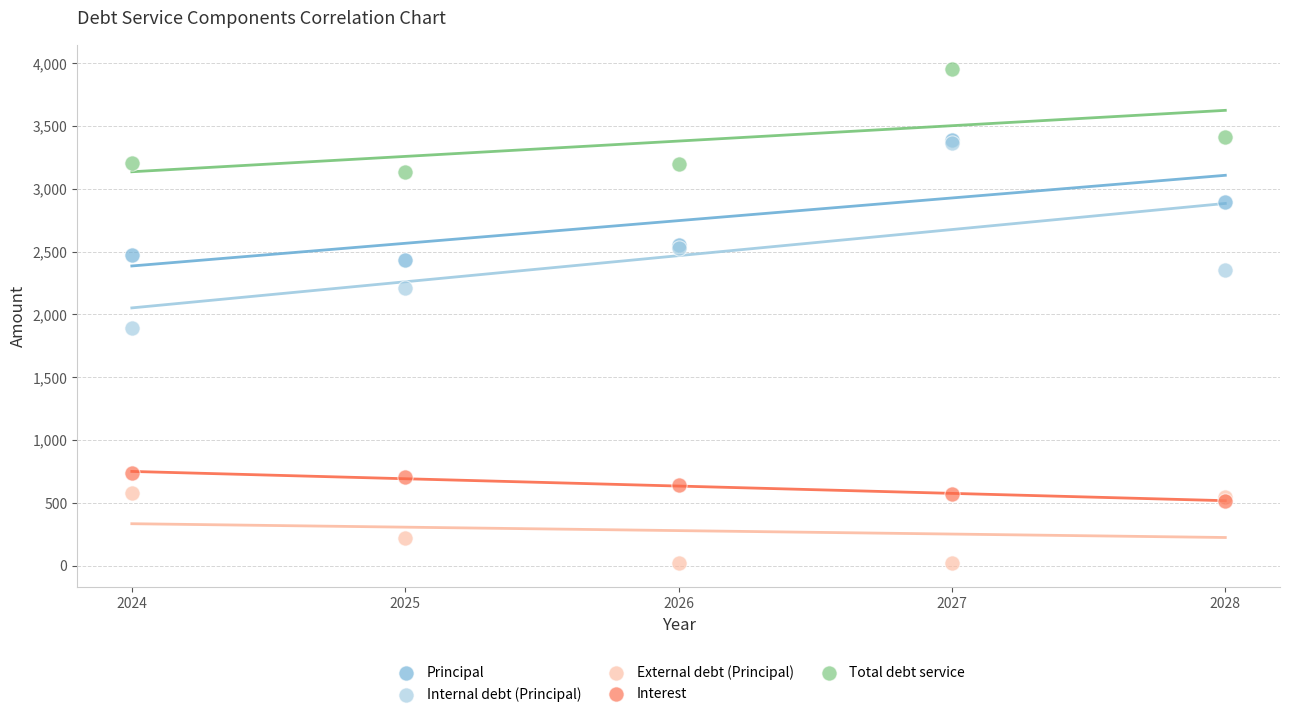

Which series has the largest Y range (max minus min)?

Internal debt (Principal)